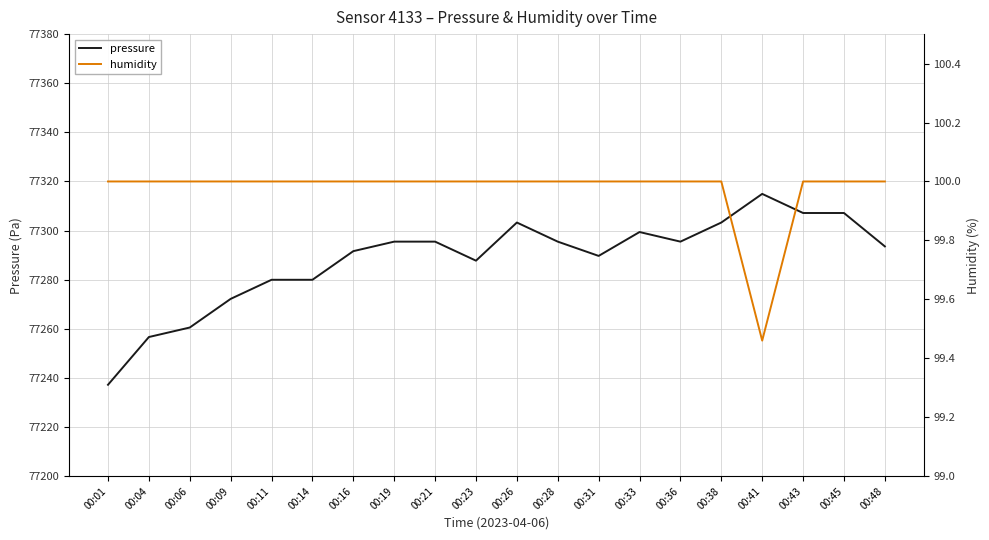

What is the average value of the pressure series?

77288.3